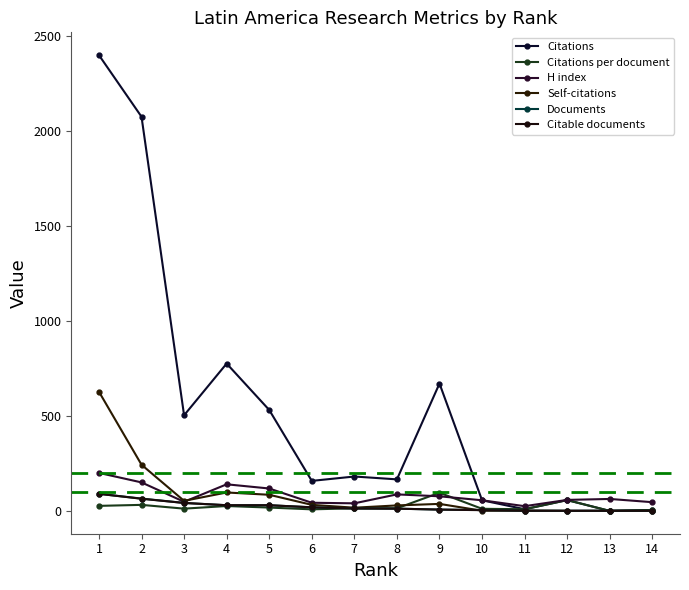

True or false: H index has a value of 77.0 at 9.

True